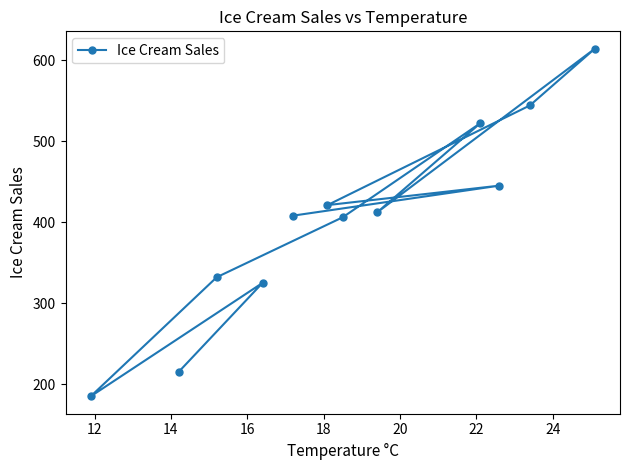

What is the difference between the maximum and second lowest values?

399